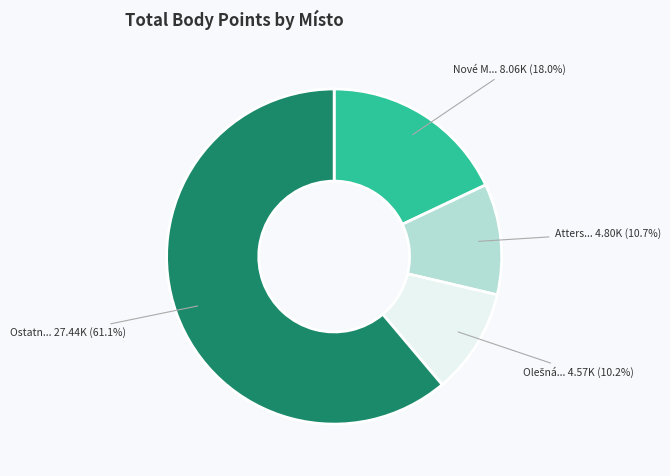

Is there any slice that represents more than half of the pie?

Yes